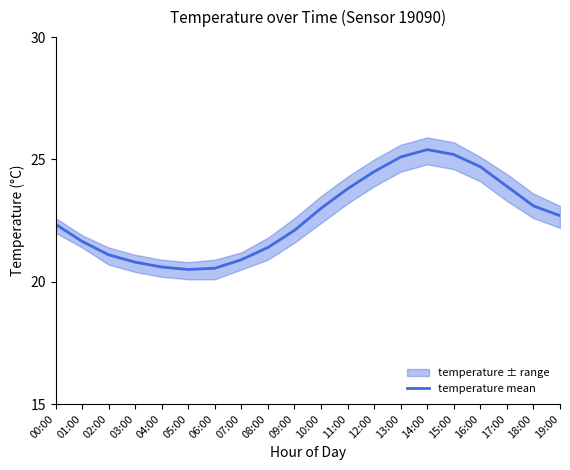

Where is the data nearest to the value 22?

09:00